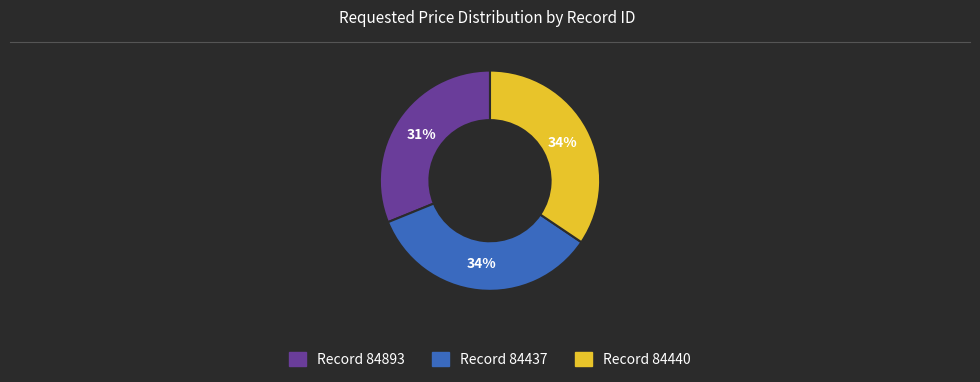

Is there any slice that represents more than half of the pie?

No